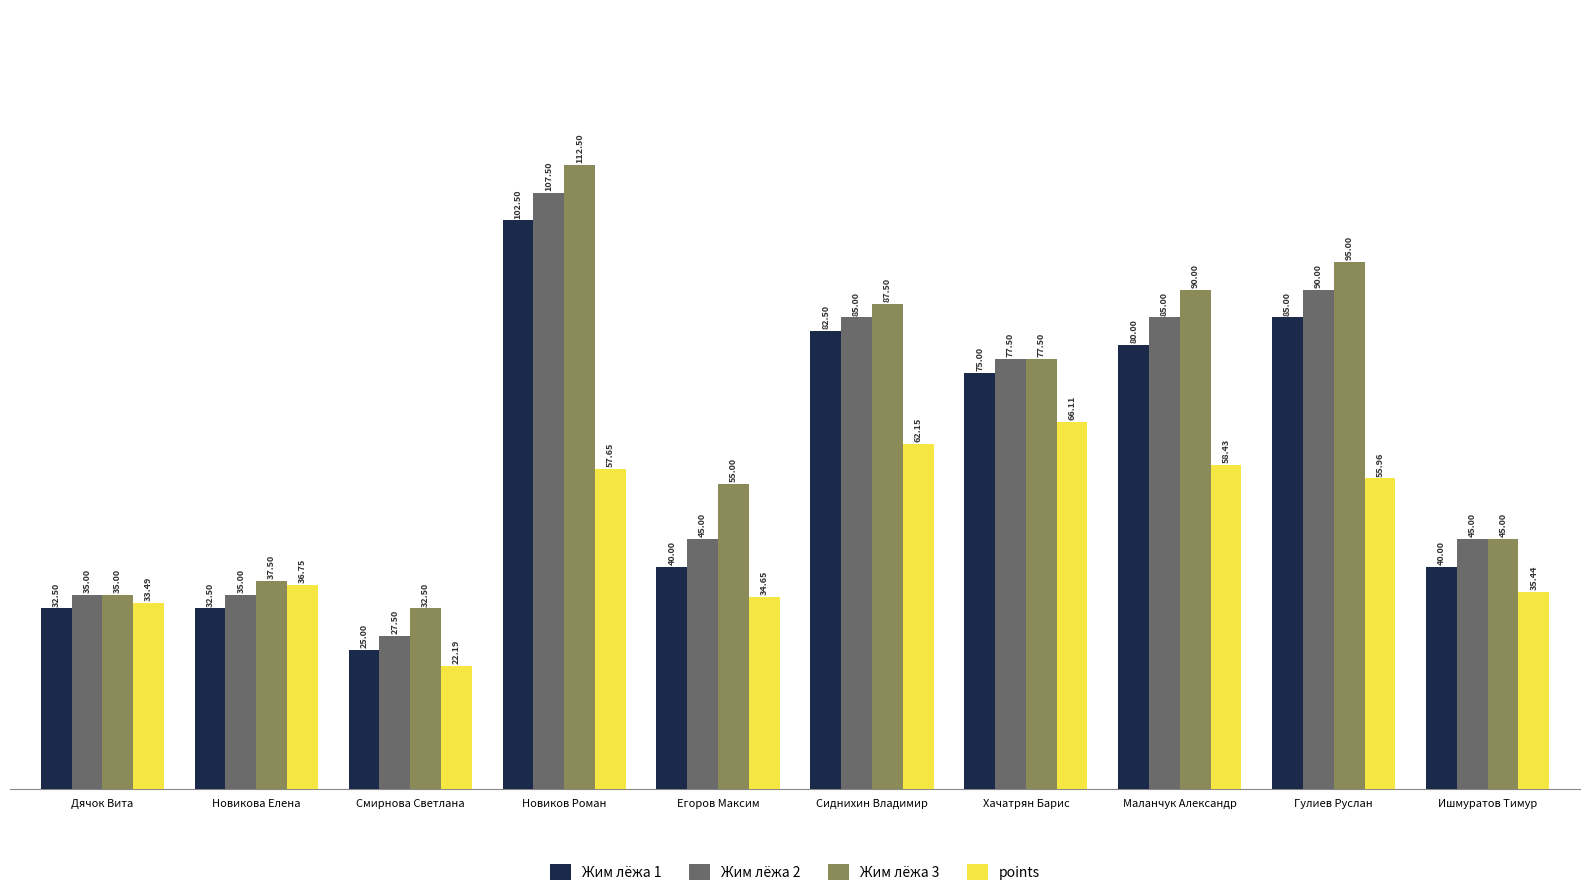

Count the number of categories in the chart.

10